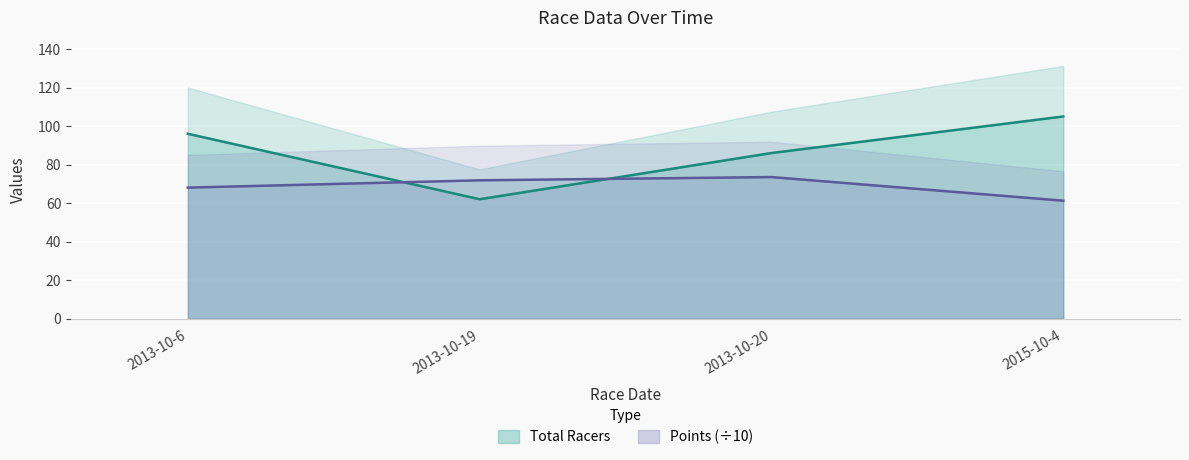

Which category has the highest value in the Total Racers series?

2015-10-4